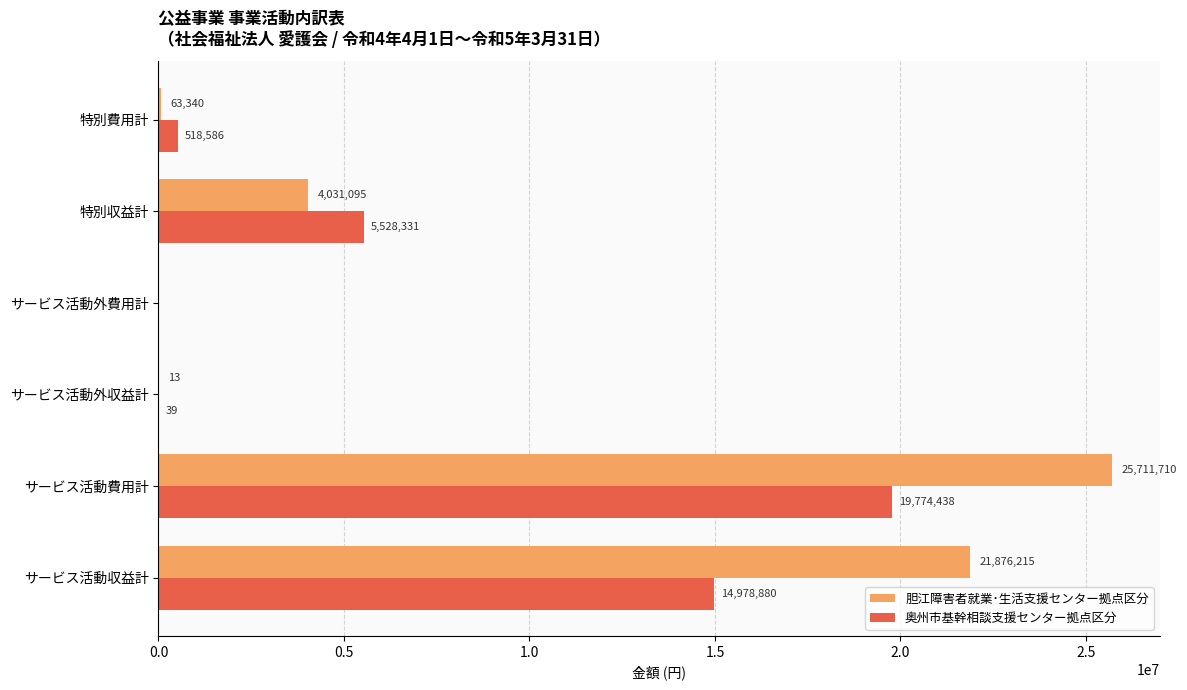

What are all the series names shown in the legend?

胆江障害者就業･生活支援センター拠点区分, 奥州市基幹相談支援センター拠点区分